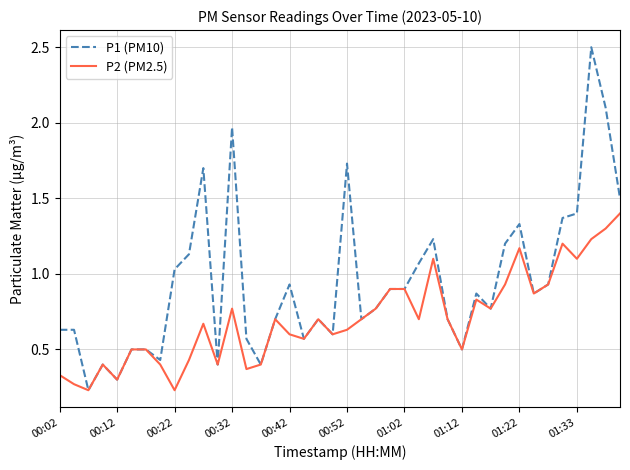

At how many categories does at least one series exceed 0?

40